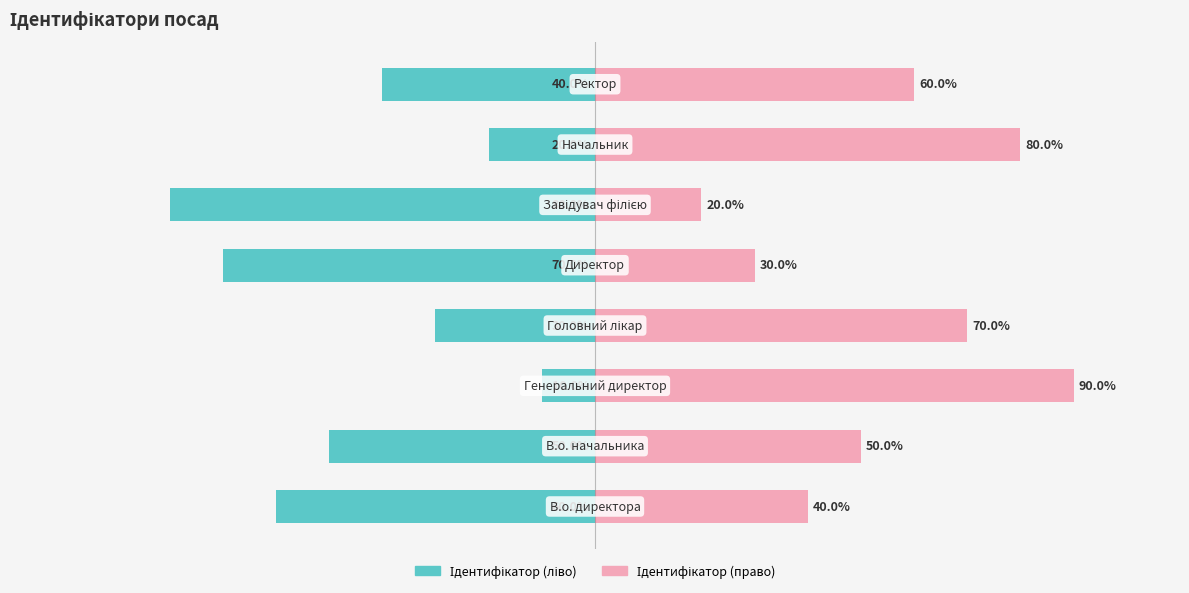

Which series has the widest spread of values?

Ідентифікатор (ліво)